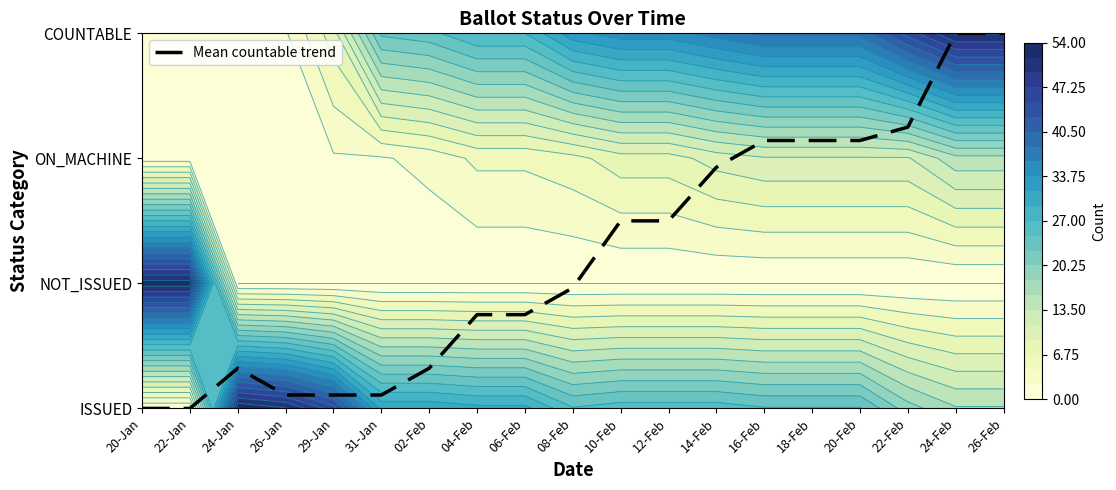

Rank the categories by value from highest to lowest.

24-Feb, 26-Feb, 22-Feb, 16-Feb, 18-Feb, 20-Feb, 14-Feb, 10-Feb, 12-Feb, 08-Feb, 04-Feb, 06-Feb, 24-Jan, 02-Feb, 26-Jan, 29-Jan, 31-Jan, 20-Jan, 22-Jan